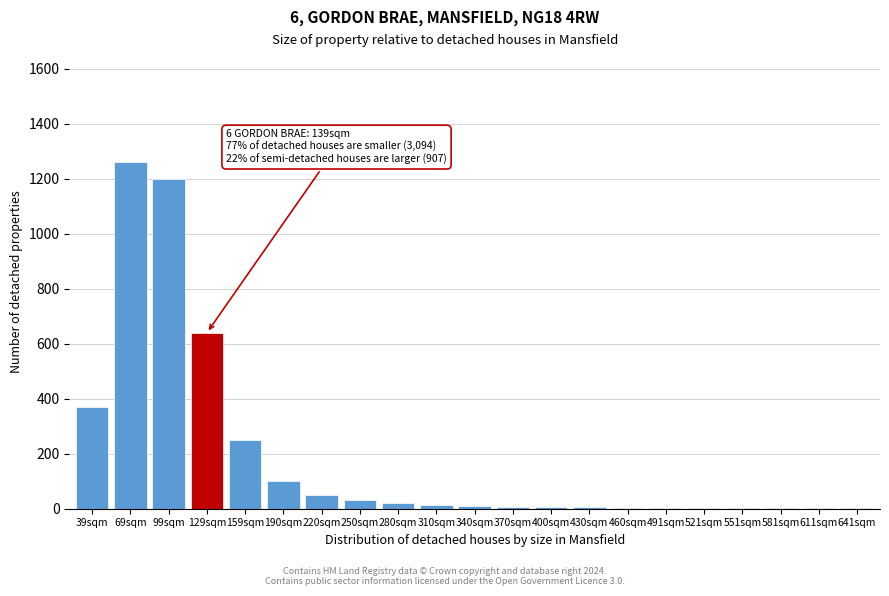

At which category does the chart reach its peak across all series?

69sqm